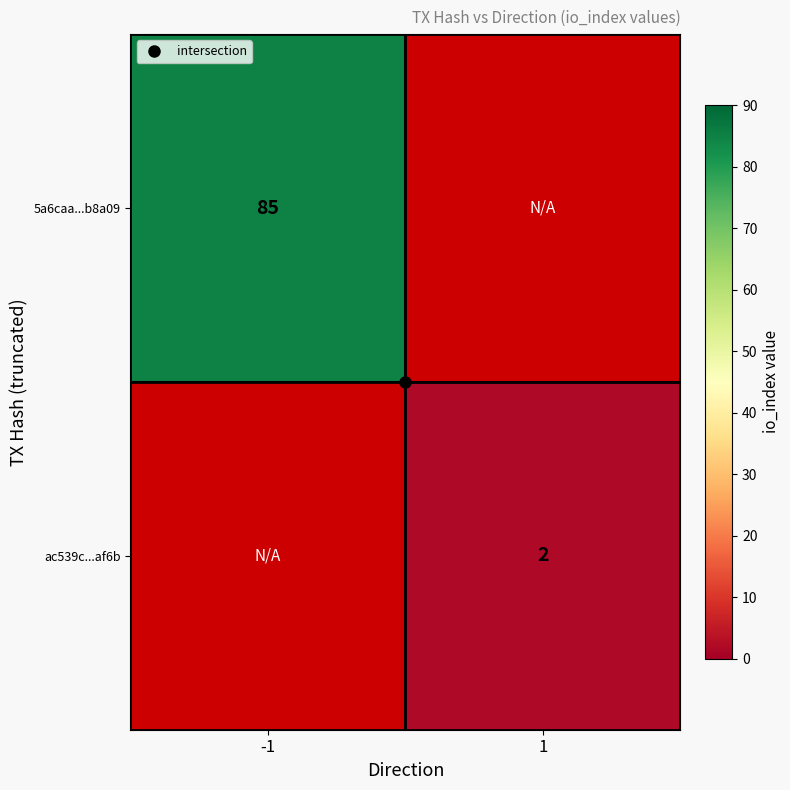

List the labels in order of 5a6caa...b8a09 value, smallest first.

-1, 1